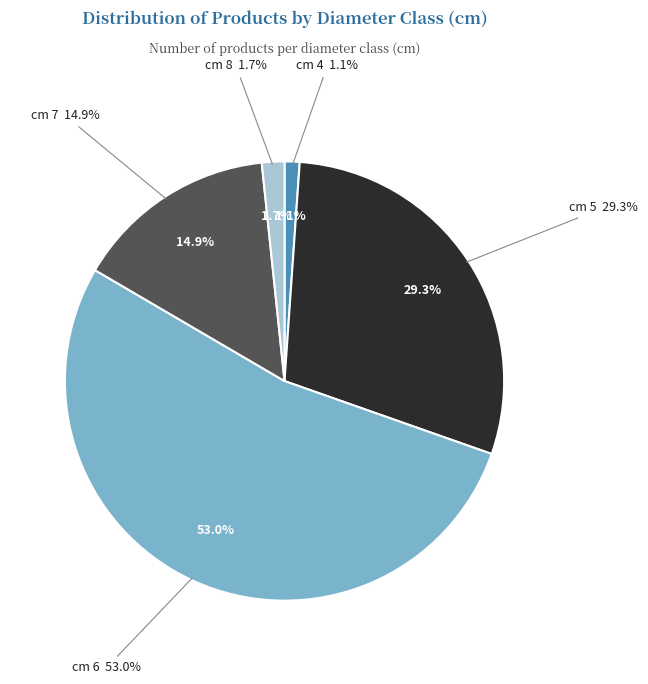

What percentage is NOT represented by 6?

47.0%